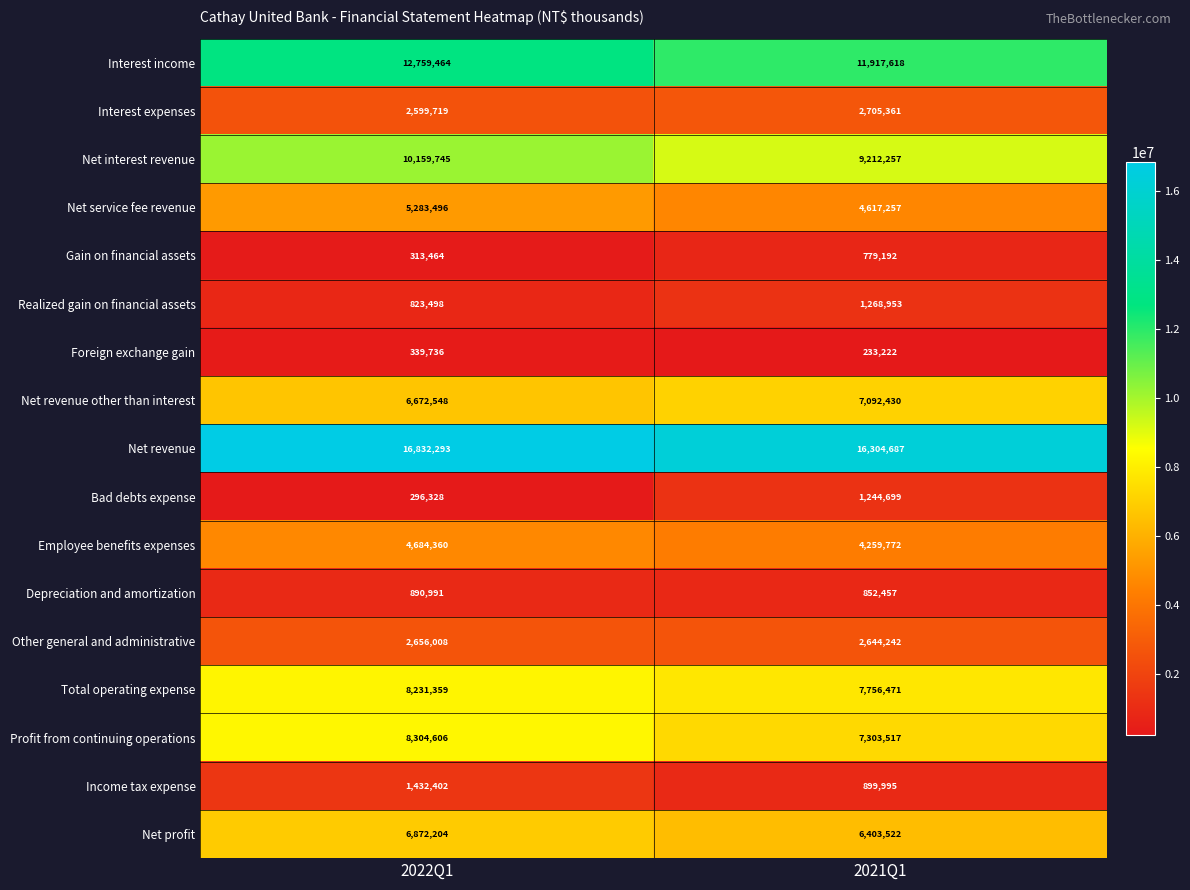

Which series has the largest range (max minus min)?

Profit from continuing operations